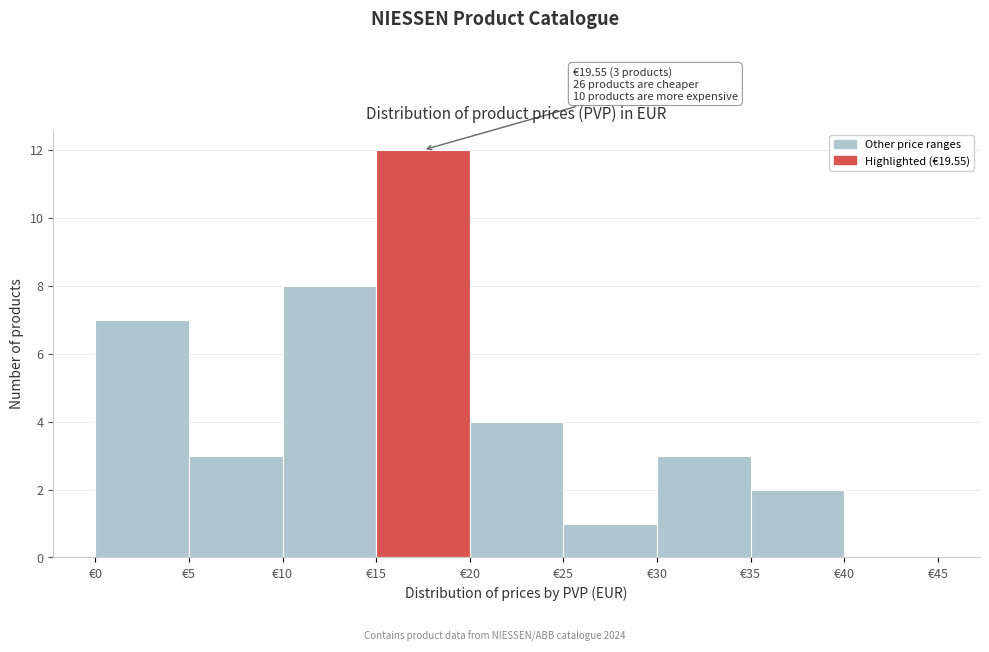

Over which range of the x-axis is the bar tallest?

15 to 20